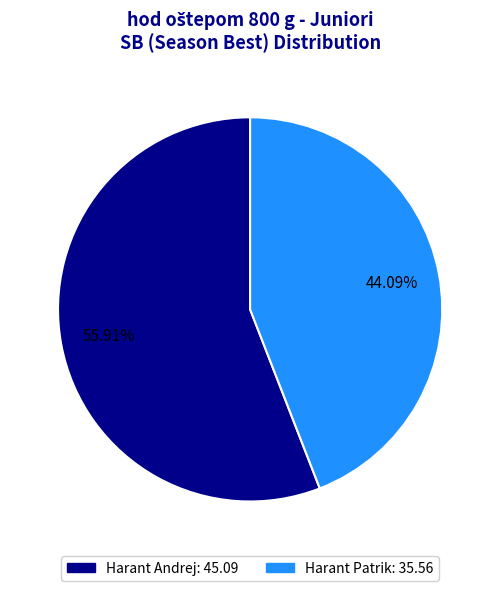

To the nearest percent, what is the average slice percentage?

50%